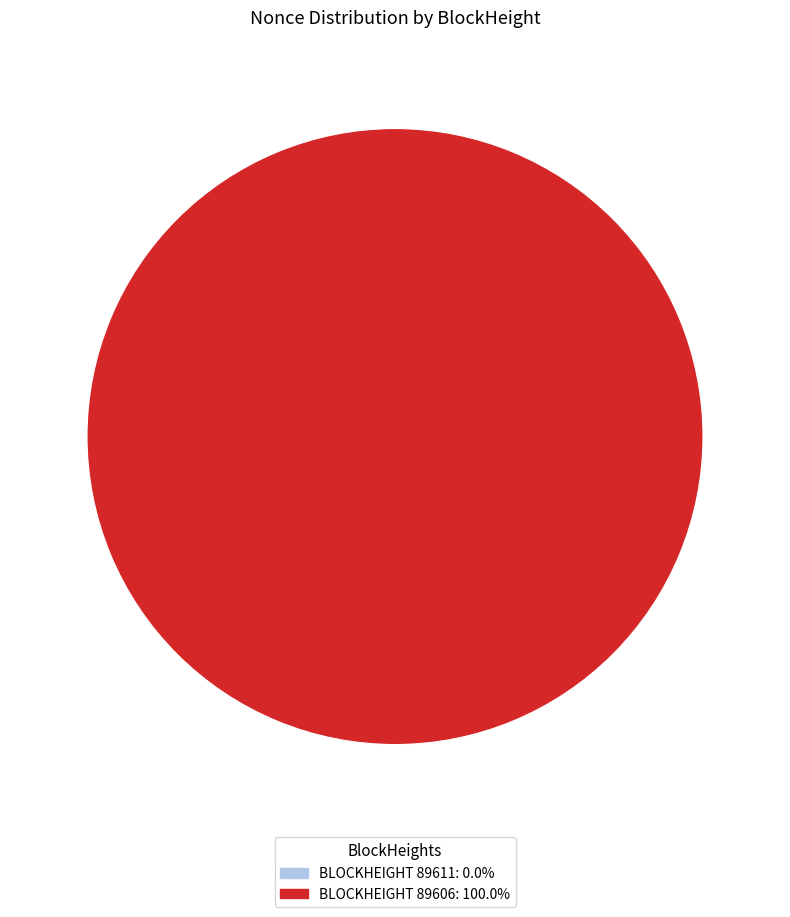

To the nearest percent, what portion does 89606 represent?

100%